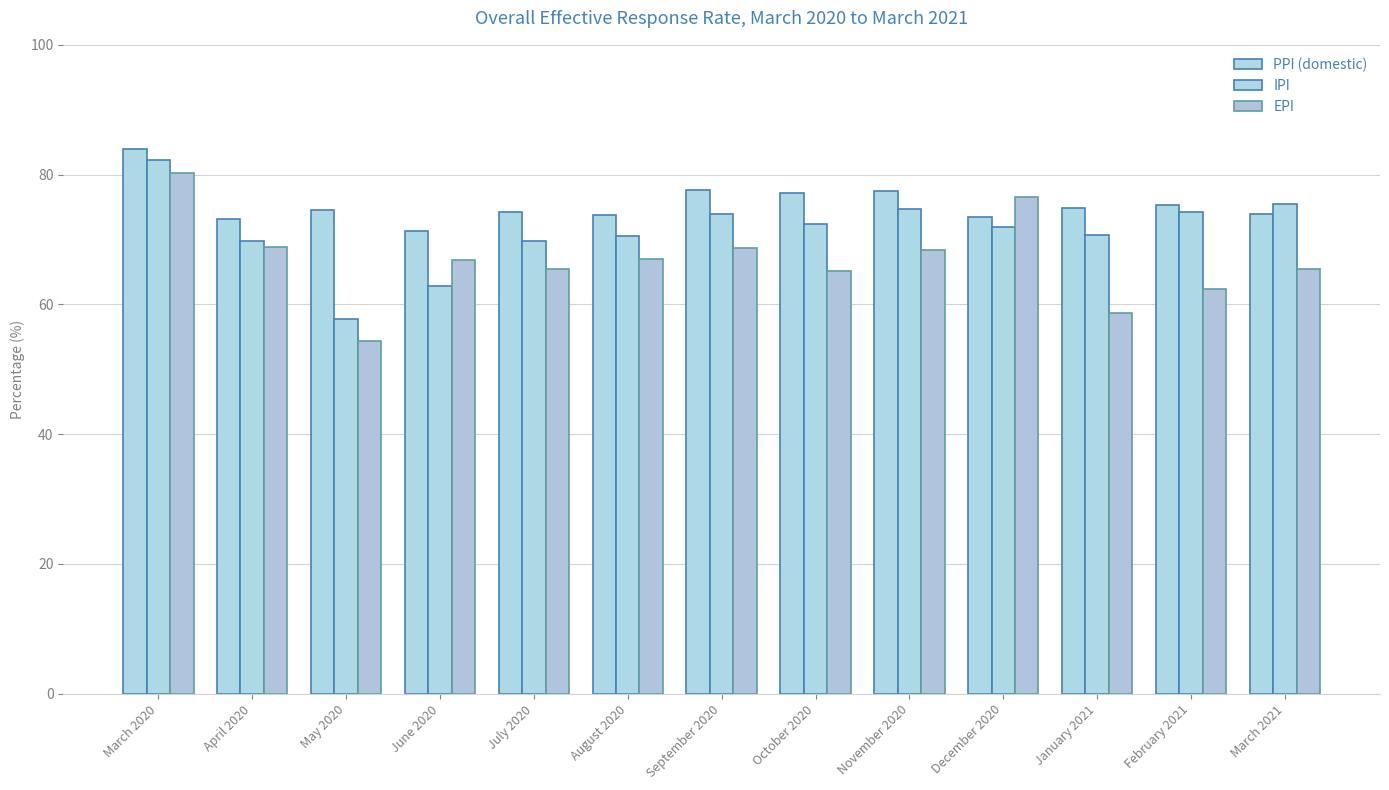

The PPI (domestic) series shows 45.3 at October 2020. True or false?

False